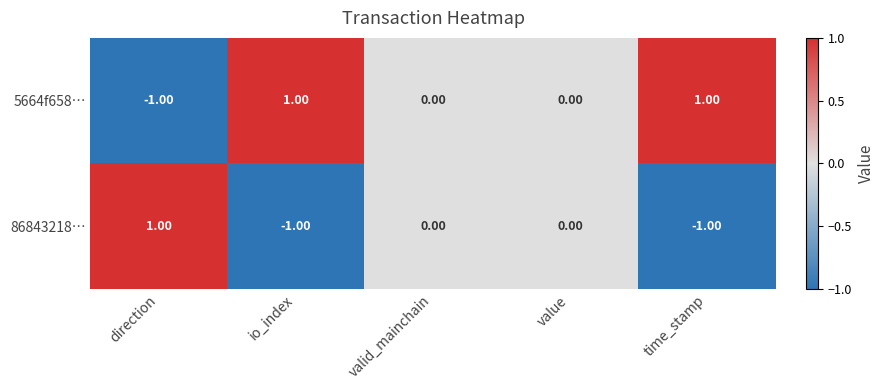

Is the value of 86843218… at value greater than the value of 5664f658… at direction?

Yes